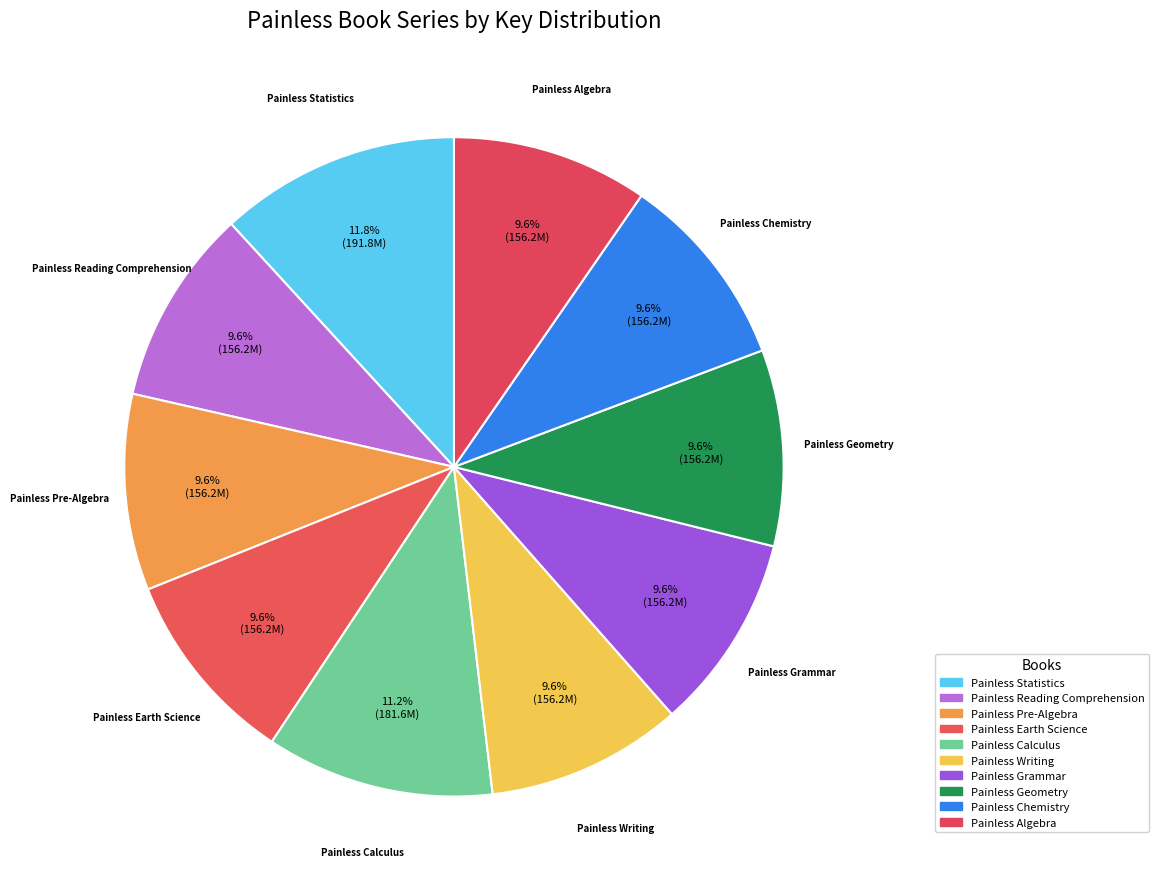

How many slices are in this pie chart?

10